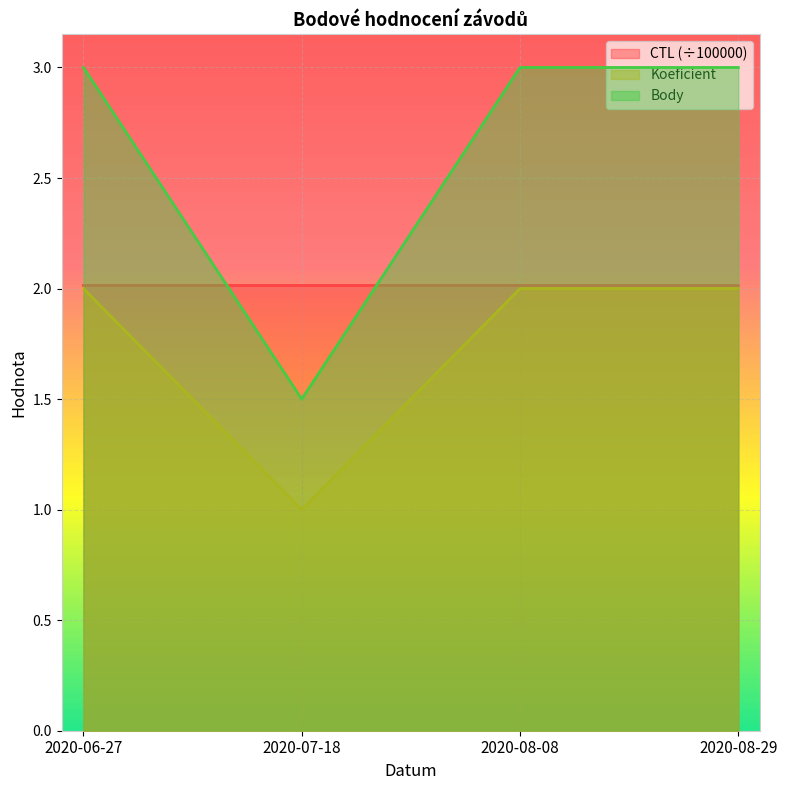

What is the greatest value displayed?

3.0